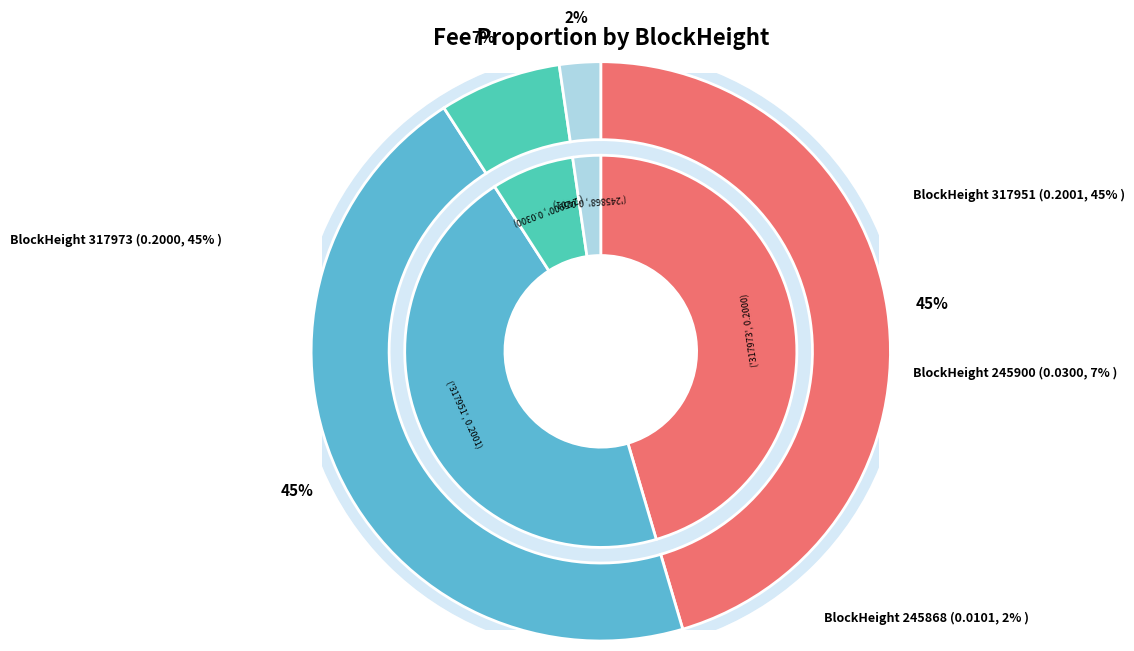

Rank the categories by value from lowest to highest.

245868, 245900, 317973, 317951